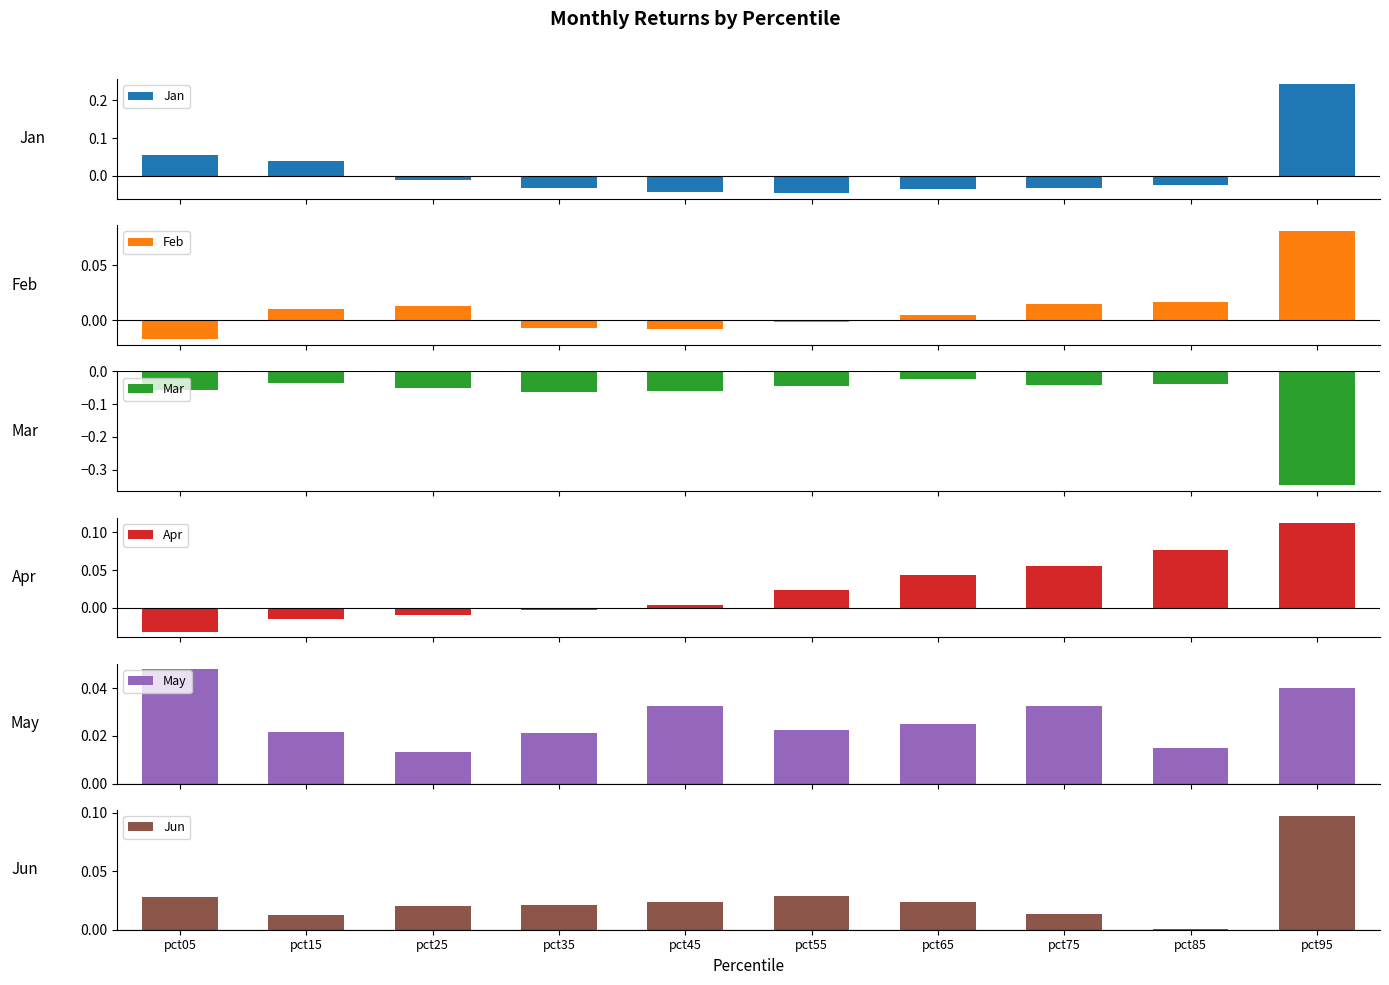

Which series changed the most between pct15 and pct45?

Jan